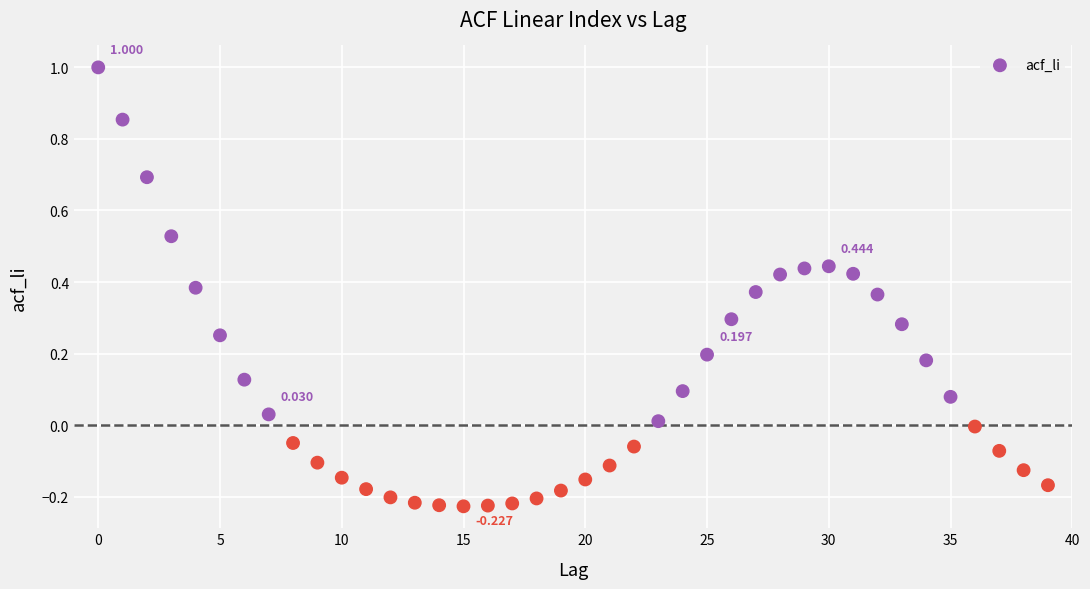

Count the number of points in this scatter plot.

40